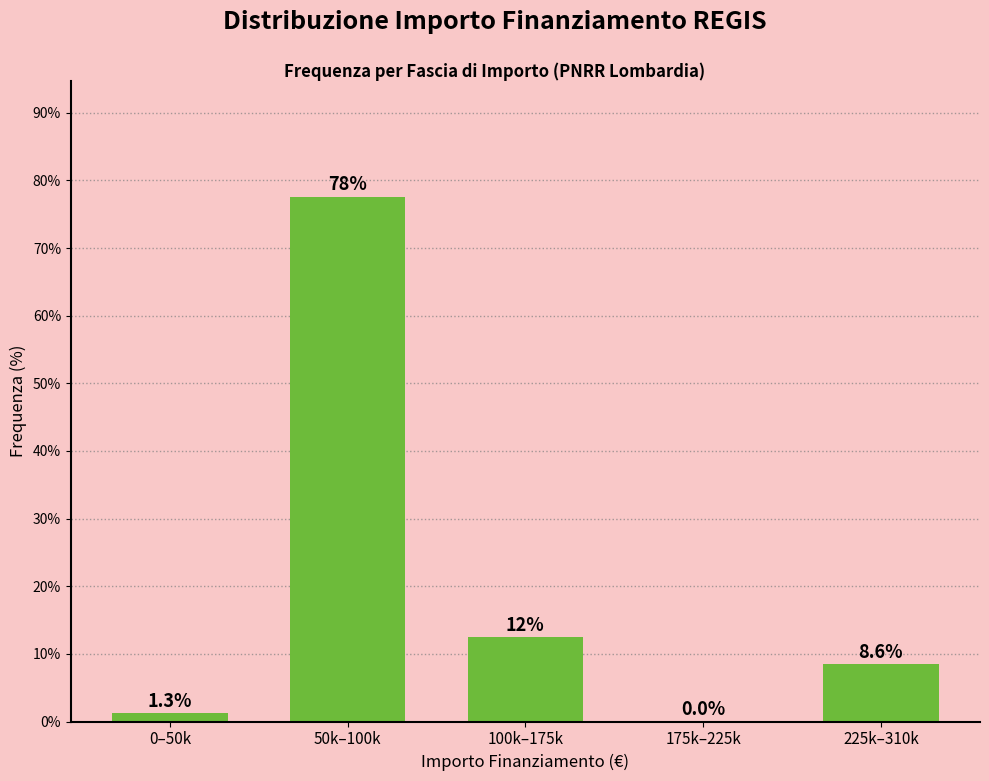

Reading left to right, what are all the values shown in this chart?

0–50k=1.3	50k–100k=77.6	100k–175k=12.5	175k–225k=0.0	225k–310k=8.6